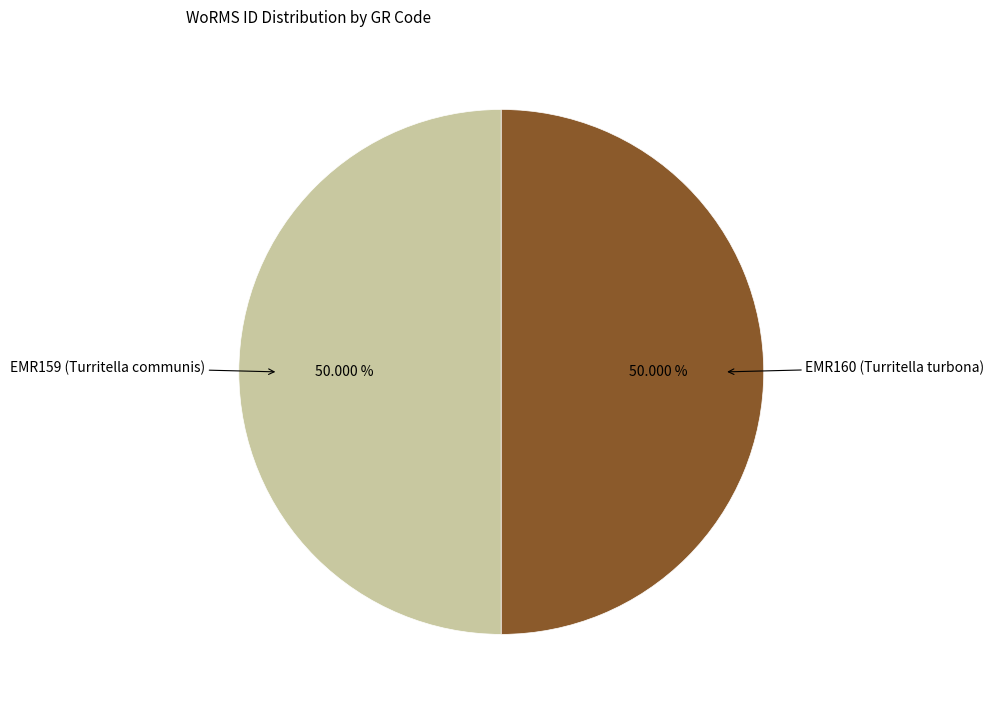

Do EMR160 (Turritella turbona) and EMR159 (Turritella communis) together represent more than half of the pie?

Yes